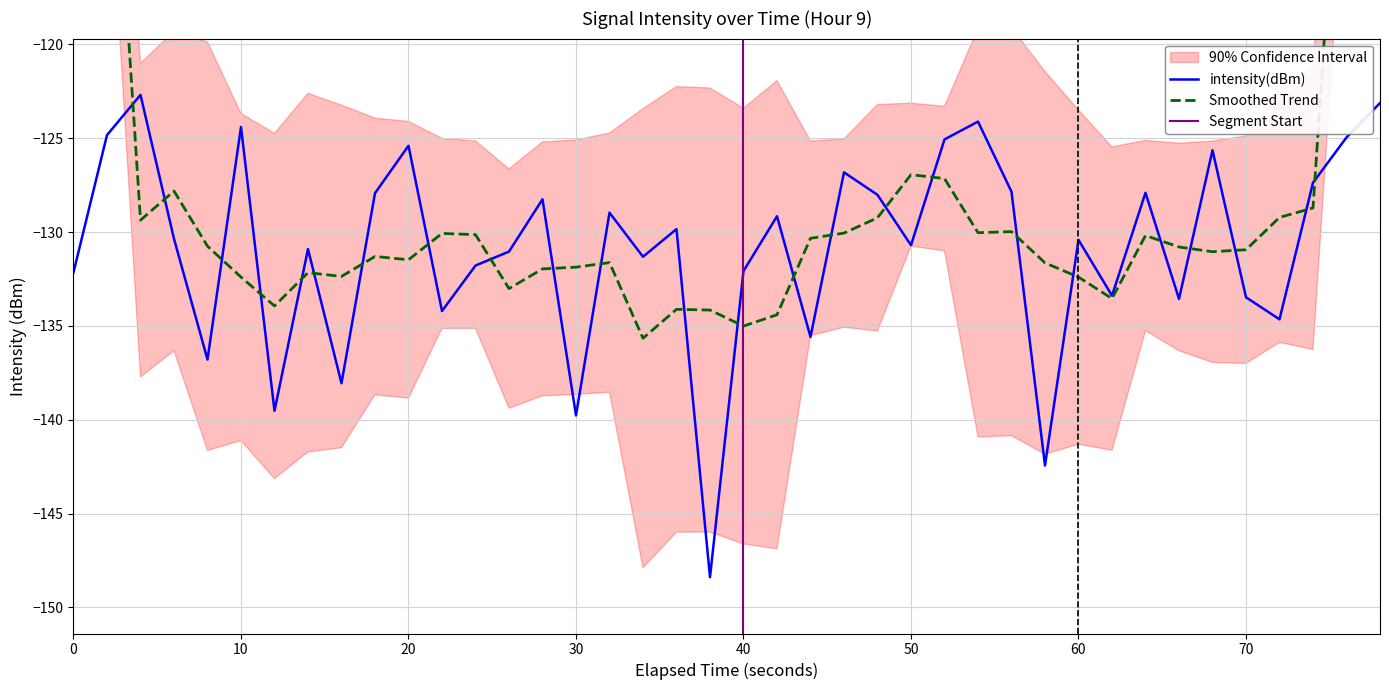

What is the average value?

-130.8